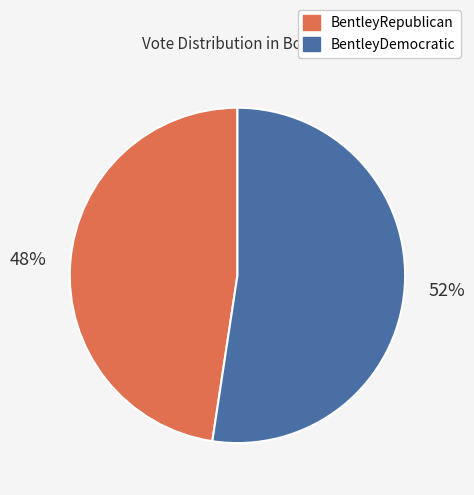

What percentage is the BentleyRepublican slice, to the nearest percent?

48%